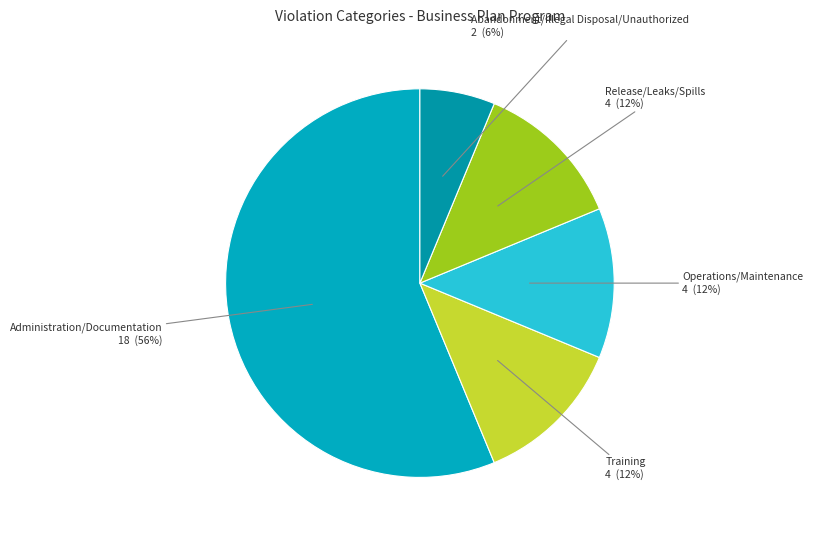

Is it true that Release/Leaks/Spills is 7% of the pie?

False